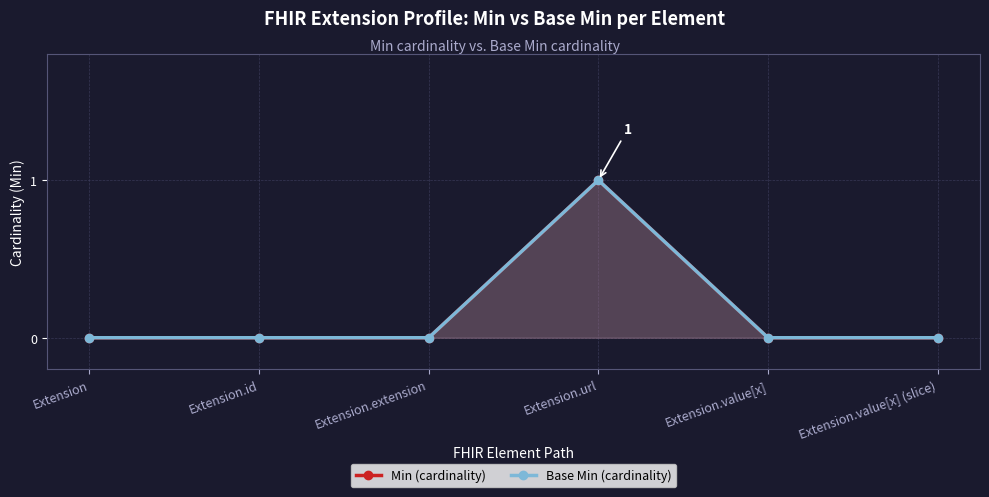

Which series changed the most between Extension.id and Extension.value[x] (slice)?

Min (cardinality)